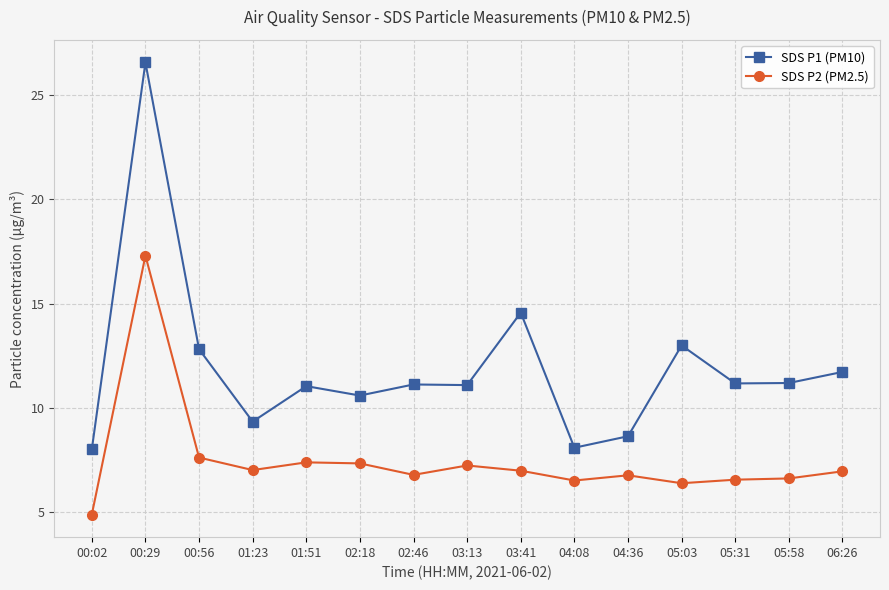

Is it true that SDS P2 (PM2.5) equals 3.9 at 04:08?

False